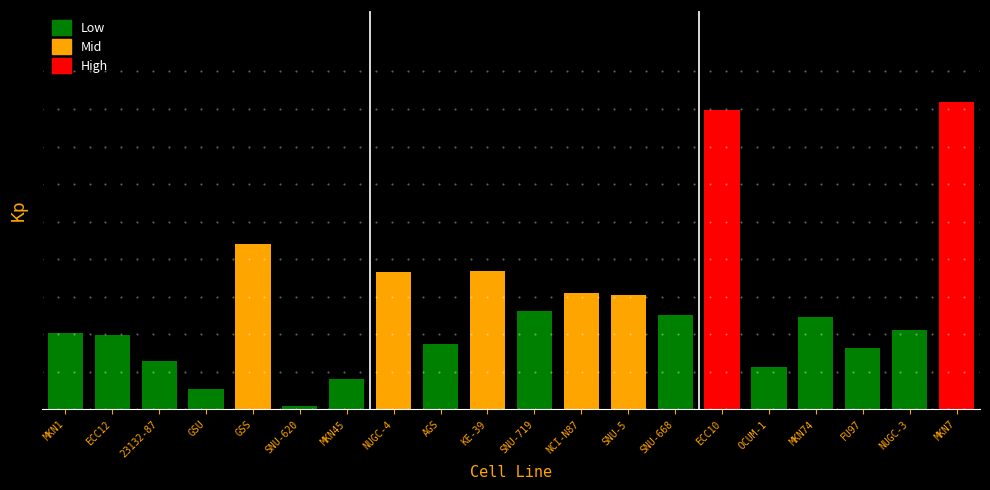

Are the bars grouped side by side (vs. stacked)?

No